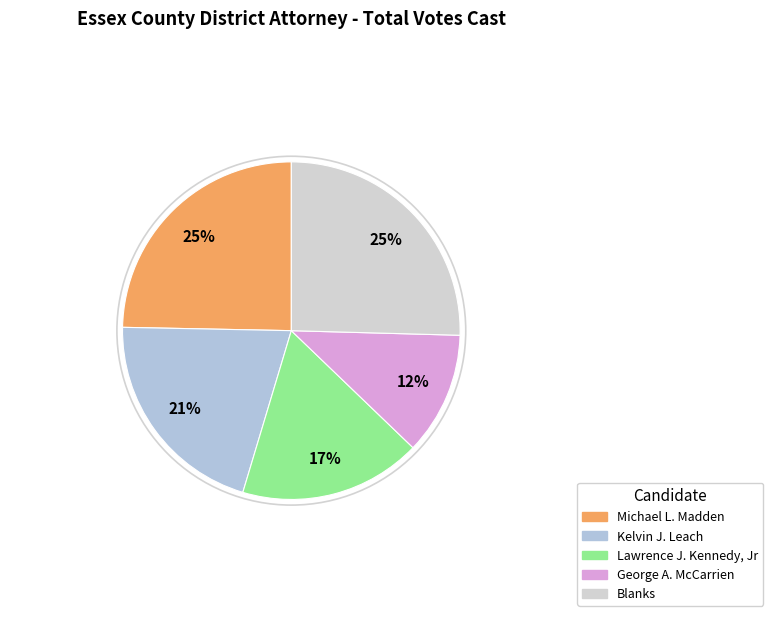

To the nearest percent, what portion does Kelvin J. Leach represent?

21%